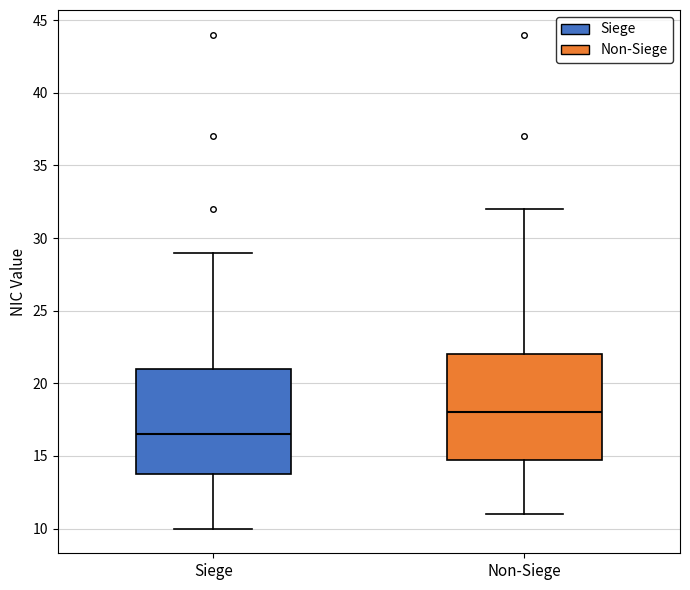

Reading left to right, read every box against the y-axis: the position of its median line, the range the box covers, and the ends of its whiskers. The values are not printed on the chart, so give them approximately, as read against the axis.

Siege: median 16.5, box 14.0 to 21.0, whiskers 10.0 to 29.0
Non-Siege: median 18.0, box 15.0 to 22.0, whiskers 11.0 to 32.0